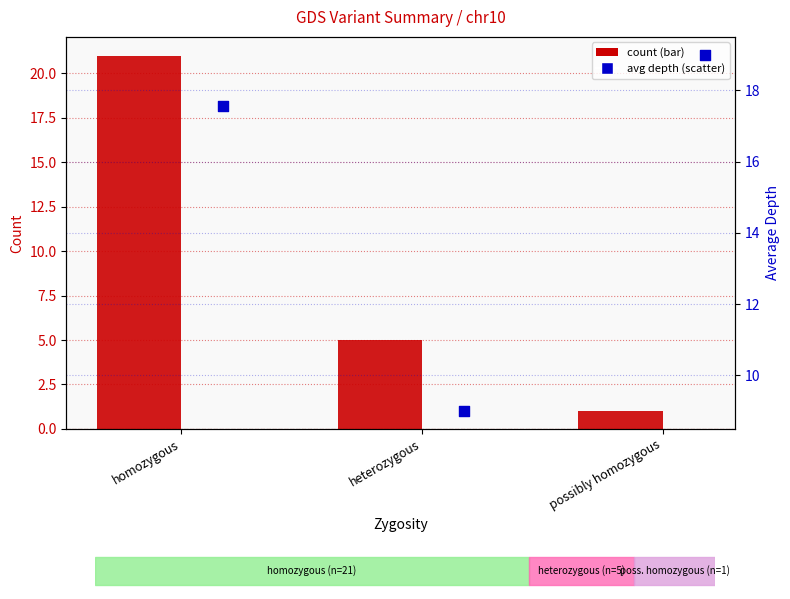

Which series reaches the maximum Y coordinate?

count